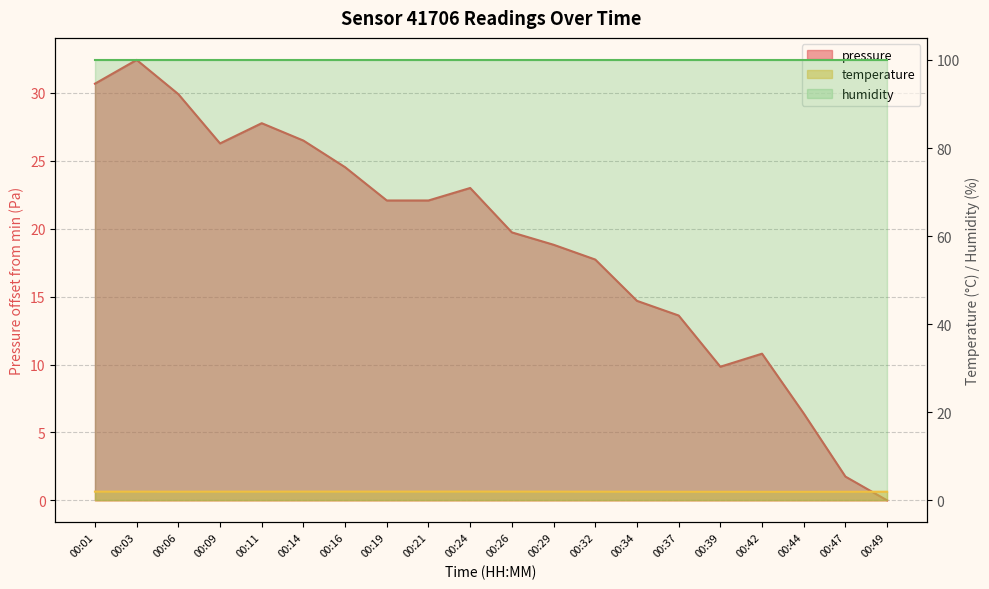

Count the temperature values in the range 1 to 2.

20